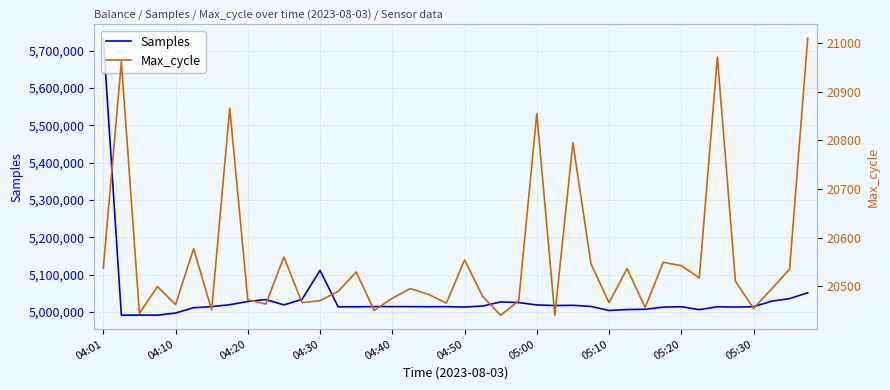

What position from the left is 34?

35